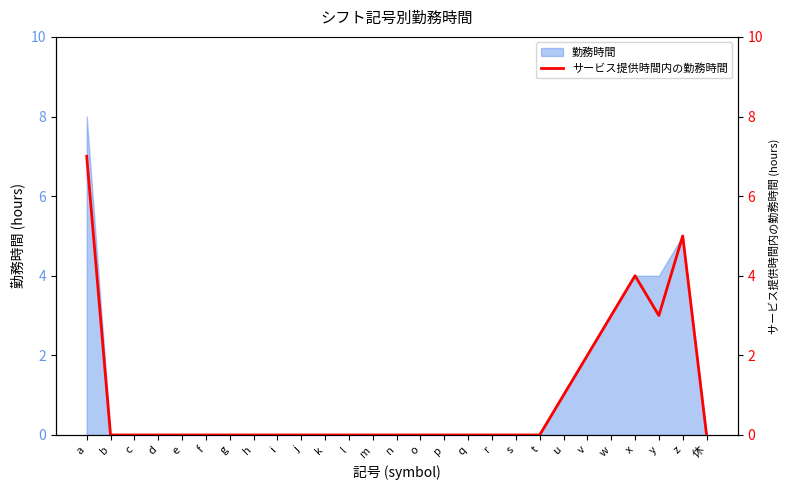

True or false: the data has more than 1 interior local peaks.

True